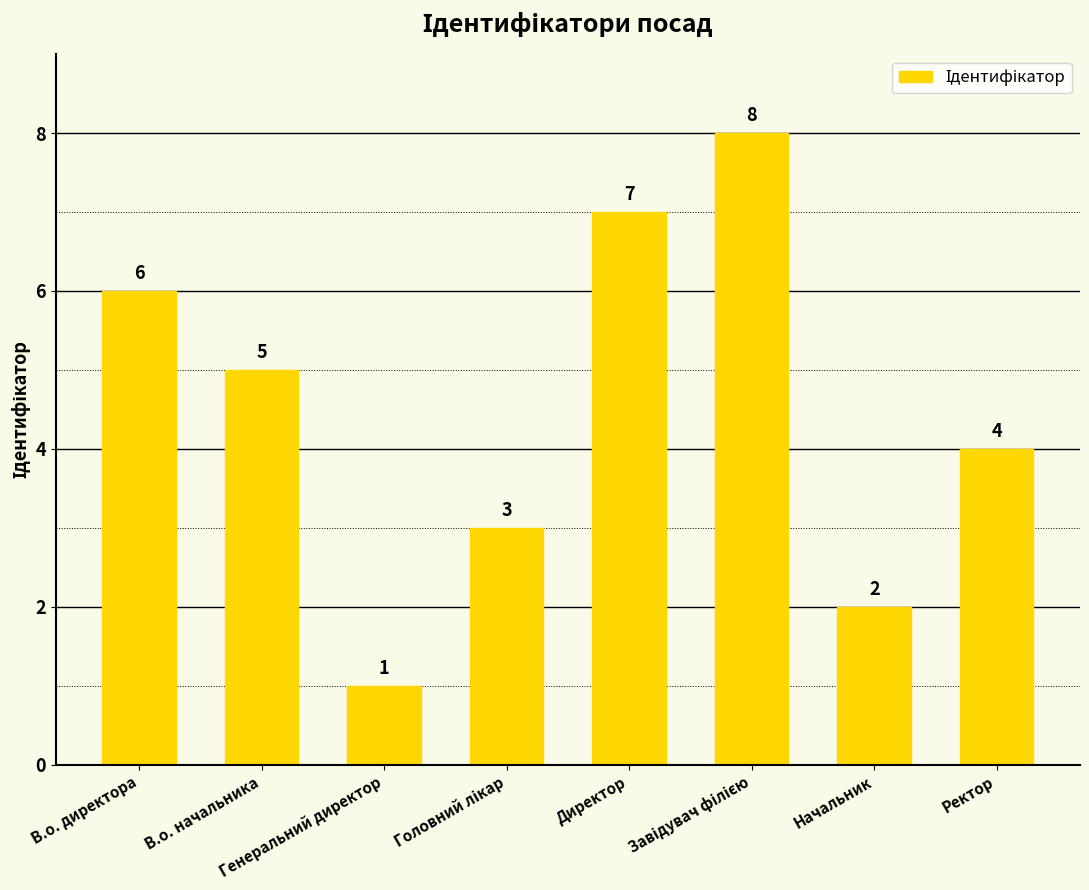

What position from the left is Директор?

5